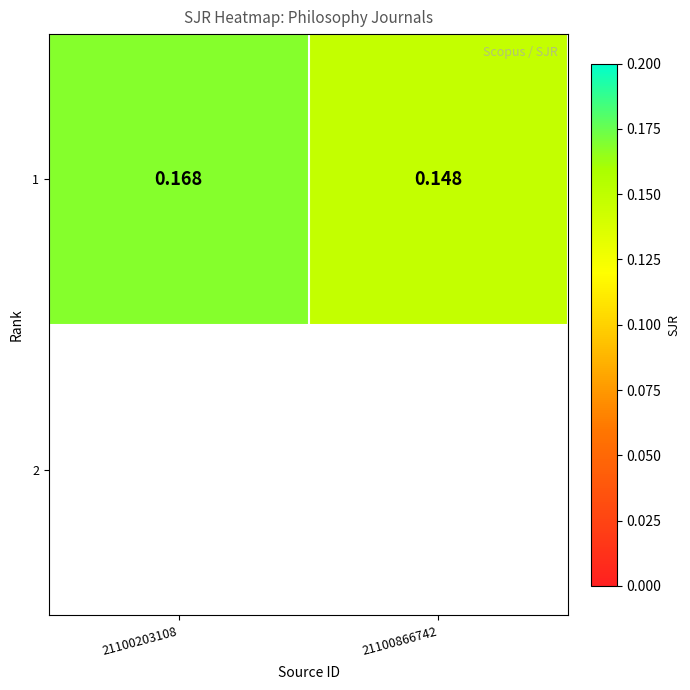

Reading right to left, what are all the values shown in this chart?

21100866742=0.1	21100203108=0.2